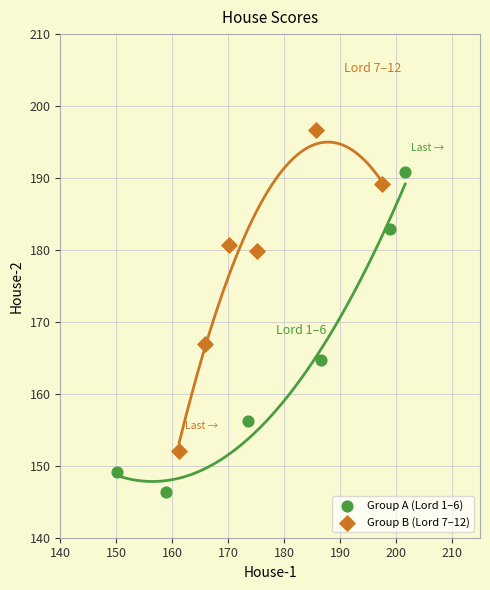

Which series reaches the maximum Y coordinate?

Group B (Lord 7–12)